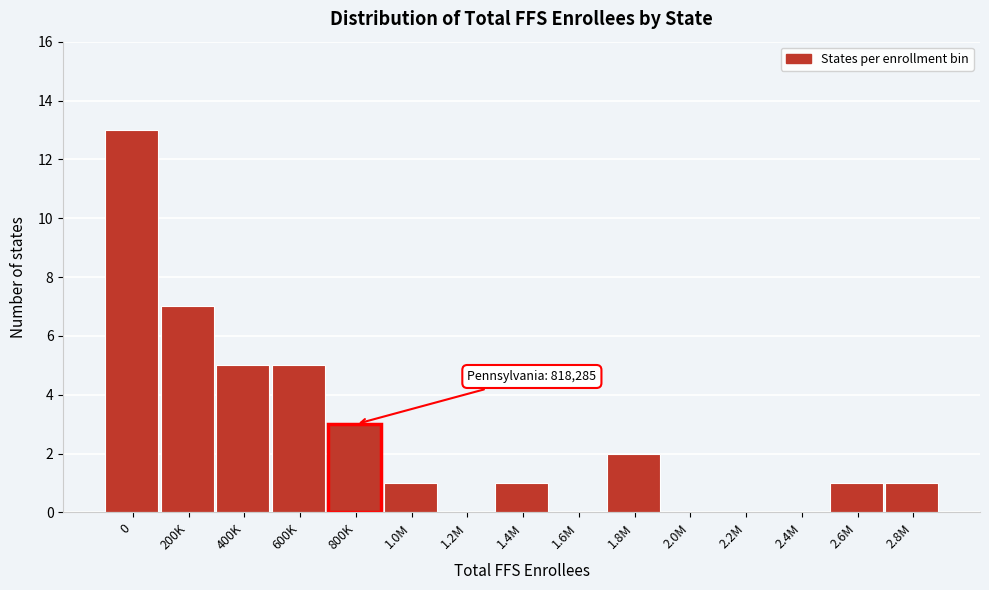

Reading left to right, list all the values displayed in this chart.

0=13	200K=7	400K=5	600K=5	800K=3	1.0M=1	1.2M=0	1.4M=1	1.6M=0	1.8M=2	2.0M=0	2.2M=0	2.4M=0	2.6M=1	2.8M=1